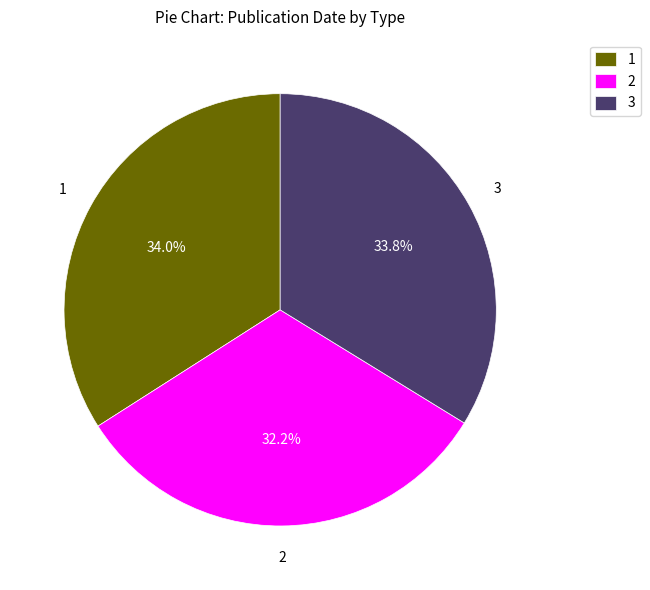

Does any single category account for the majority?

No